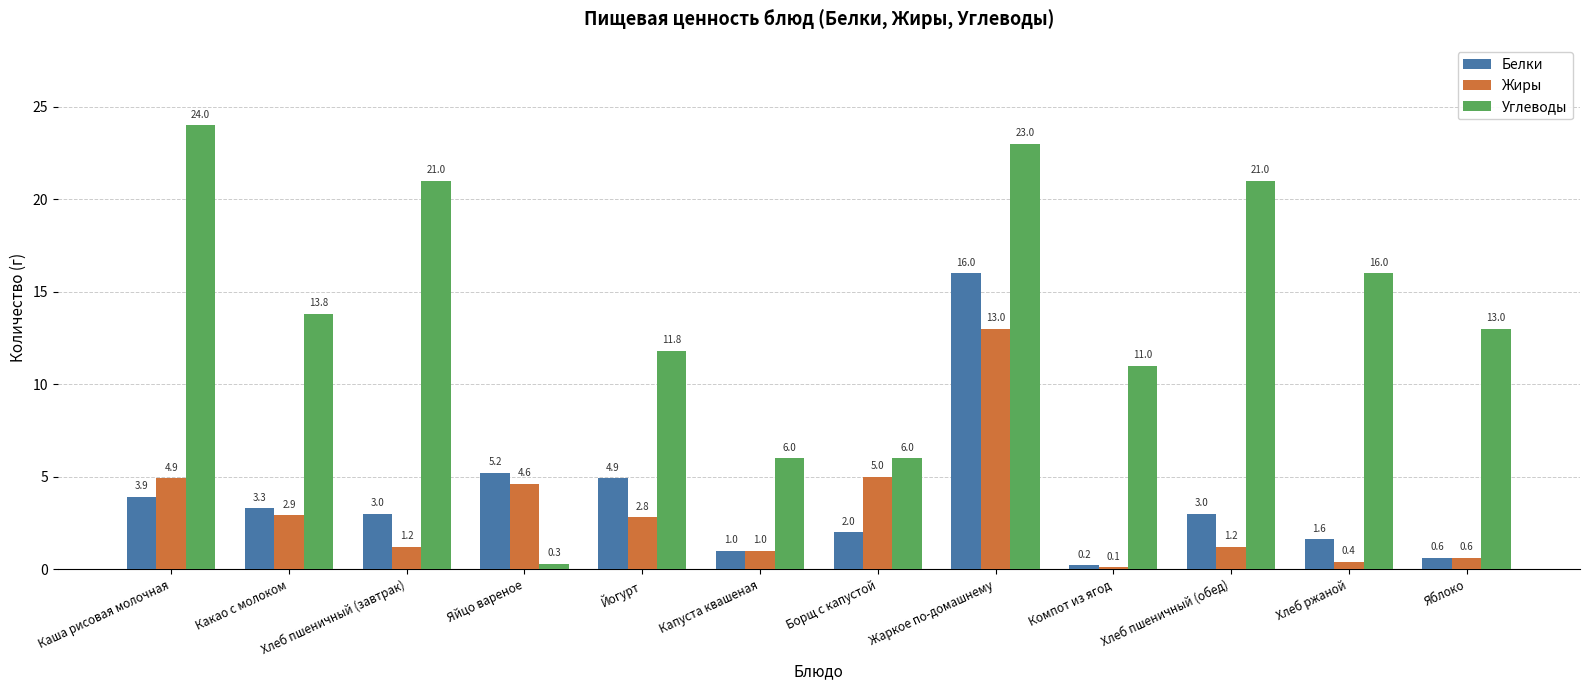

What is the difference between the Углеводы values at Йогурт and Хлеб ржаной?

4.2